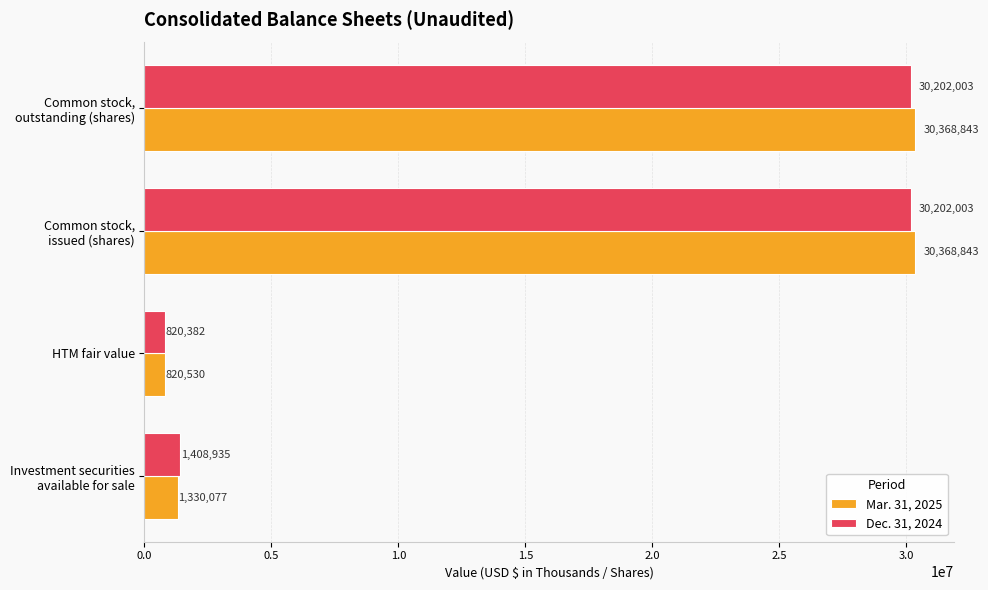

At how many categories does at least one series exceed 12995755?

2